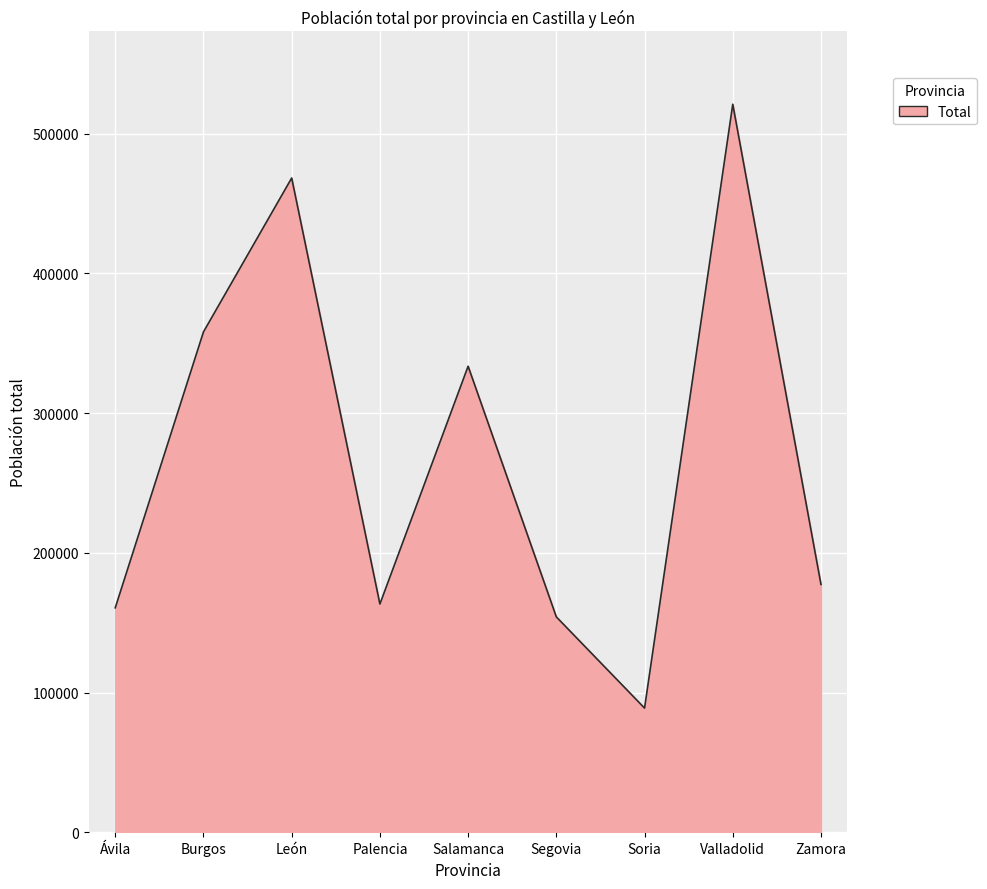

Is it true that the value at Soria is 88903?

True